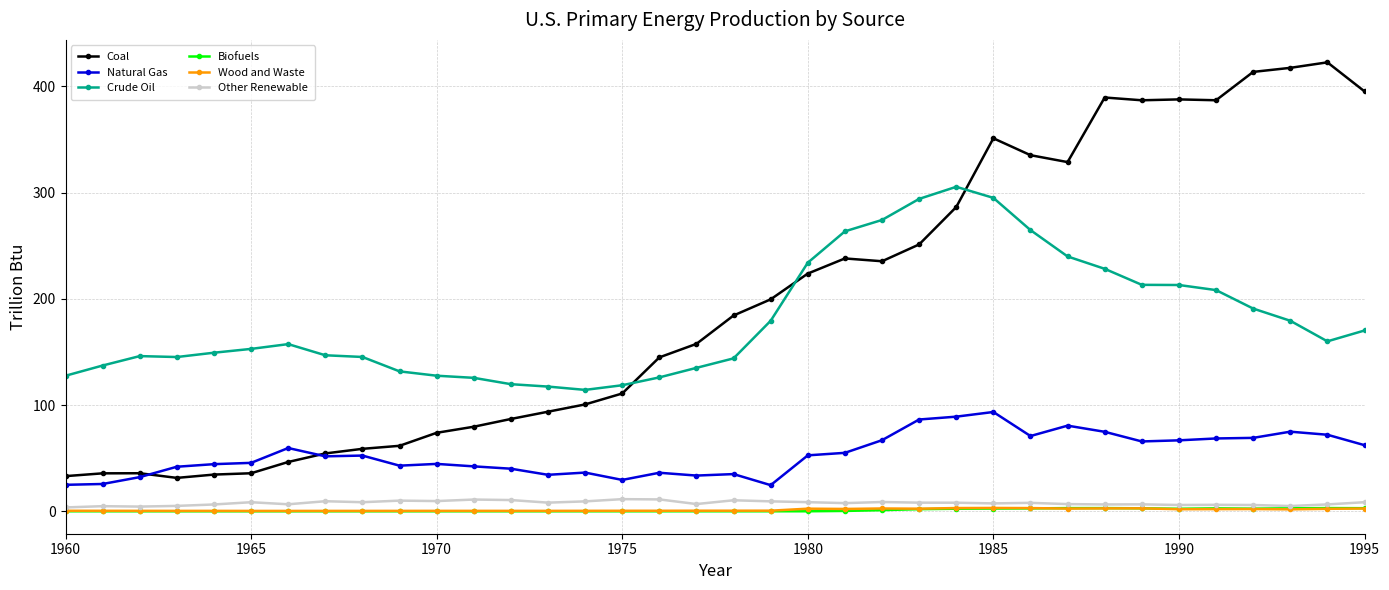

What is the value of the Natural Gas point at the 36th from the left?

62.2